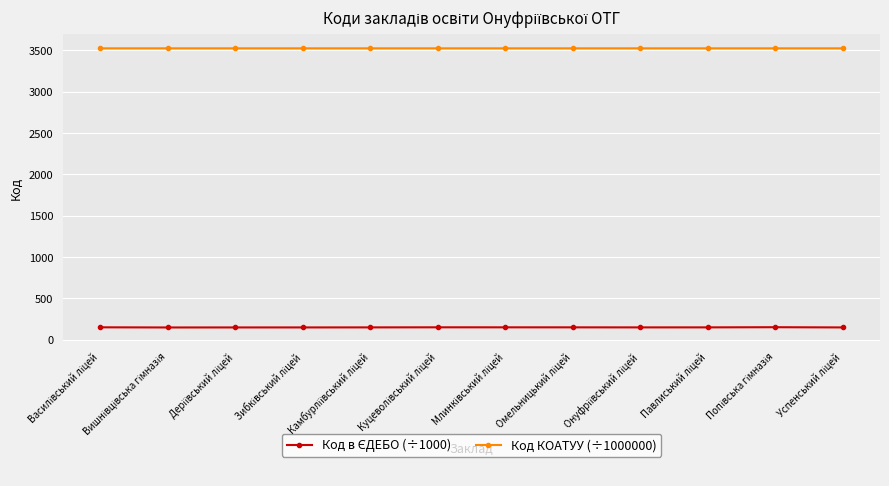

At how many categories does at least one series exceed 3110?

12